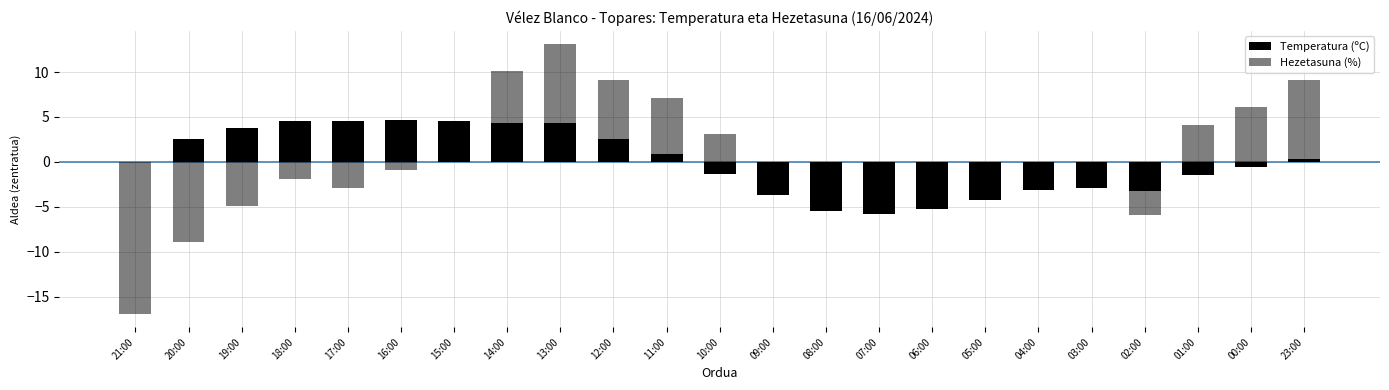

What is the difference between the Hezetasuna (%) values at 20:00 and 12:00?

18.0